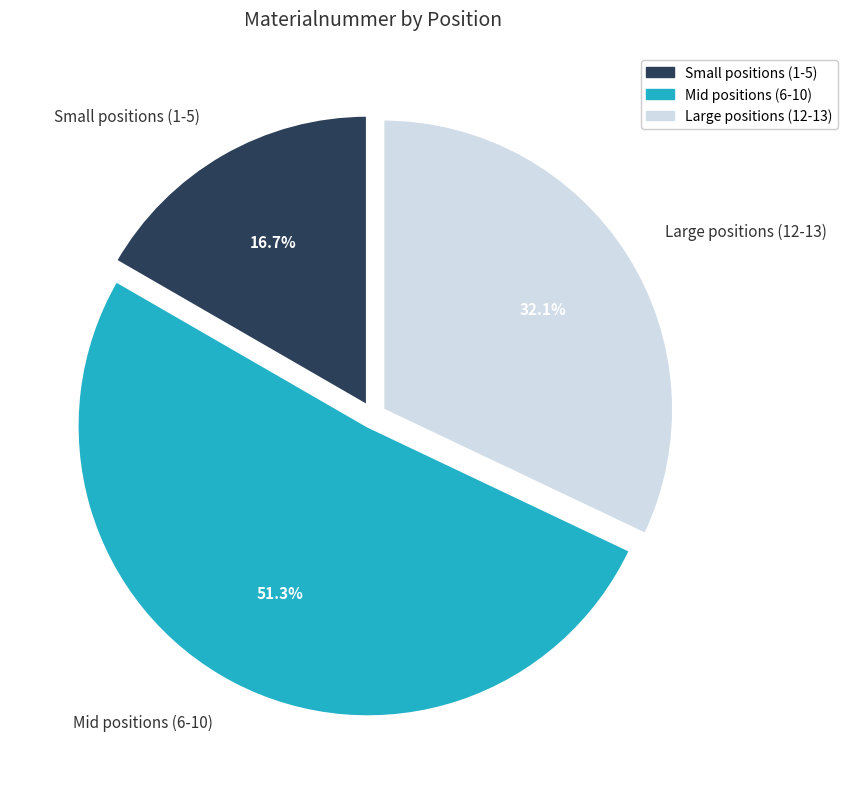

Between Mid positions (6-10) and Small positions (1-5), which is larger?

Mid positions (6-10)